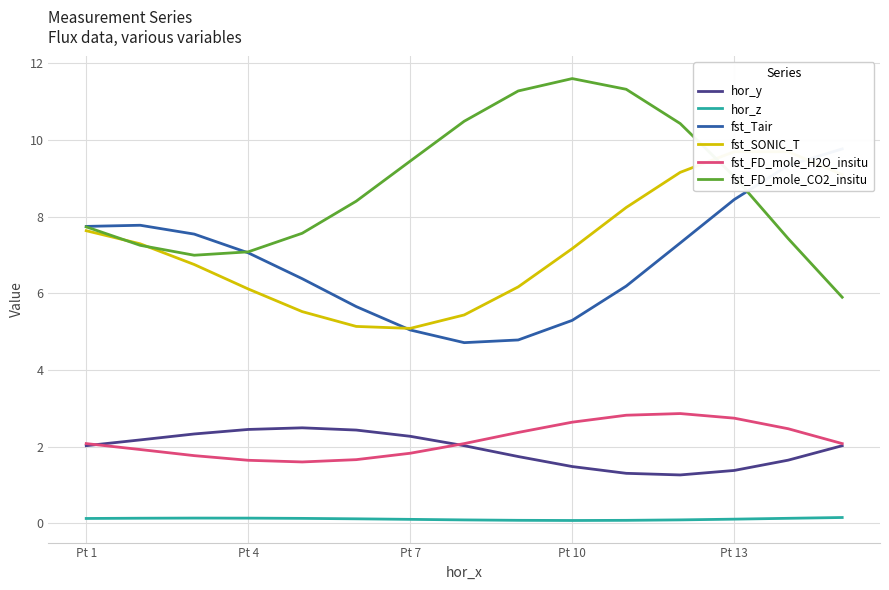

What is the average value of the fst_FD_mole_H2O_insitu series?

2.2